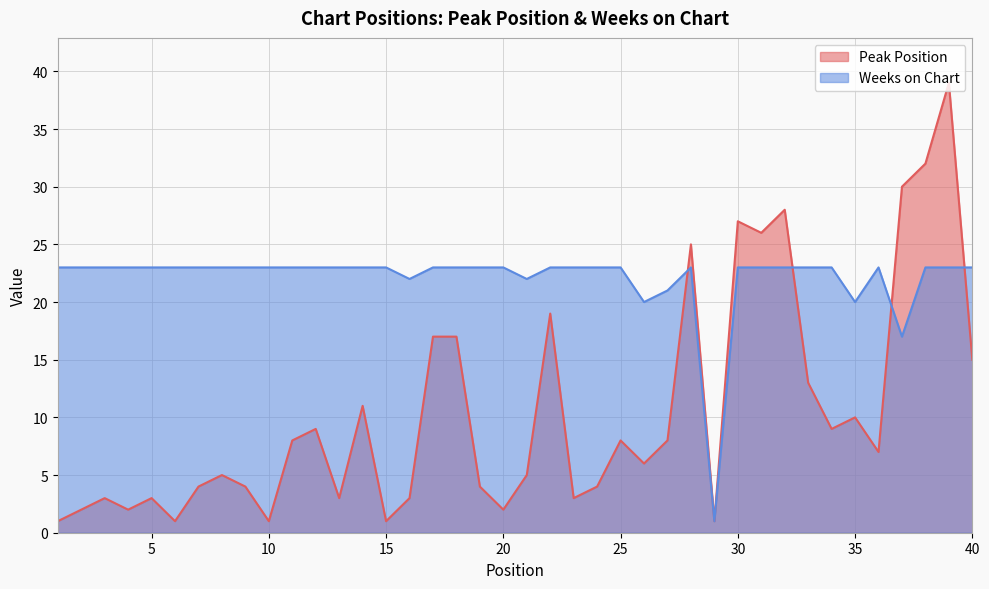

True or false: Weeks on Chart has a value of 23 at 11.

True